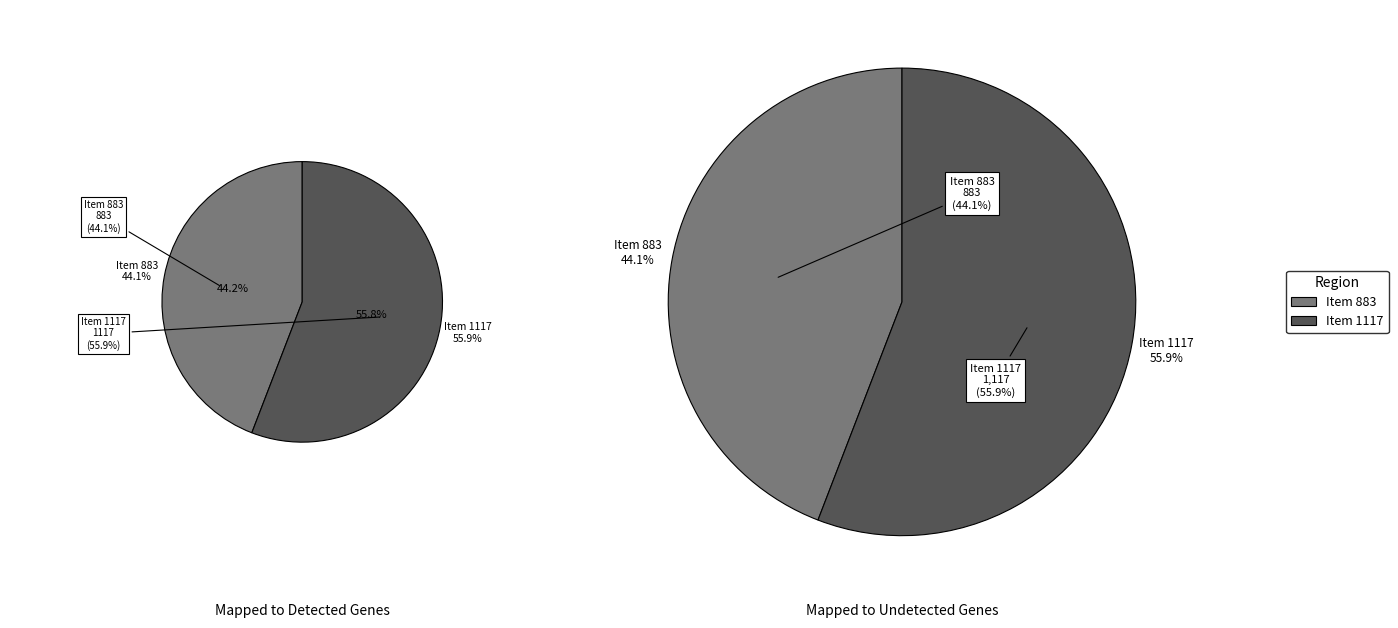

How much of the chart is everything except Item 1117?

44.1%